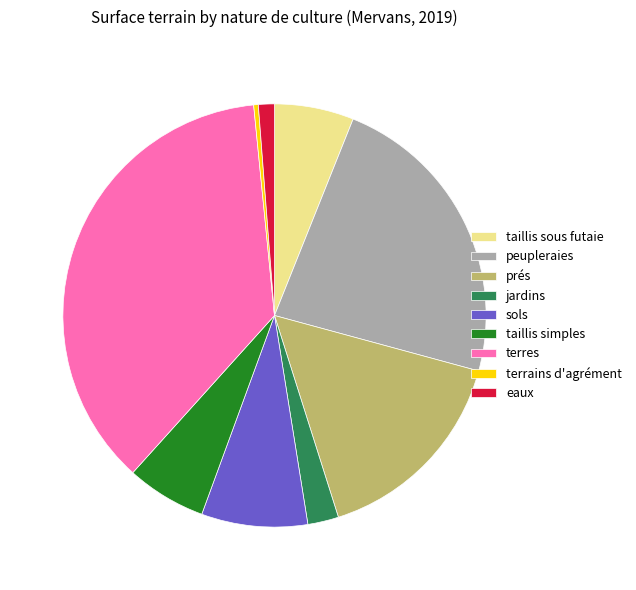

Approximately how many times larger is the value at peupleraies compared to jardins?

9.8